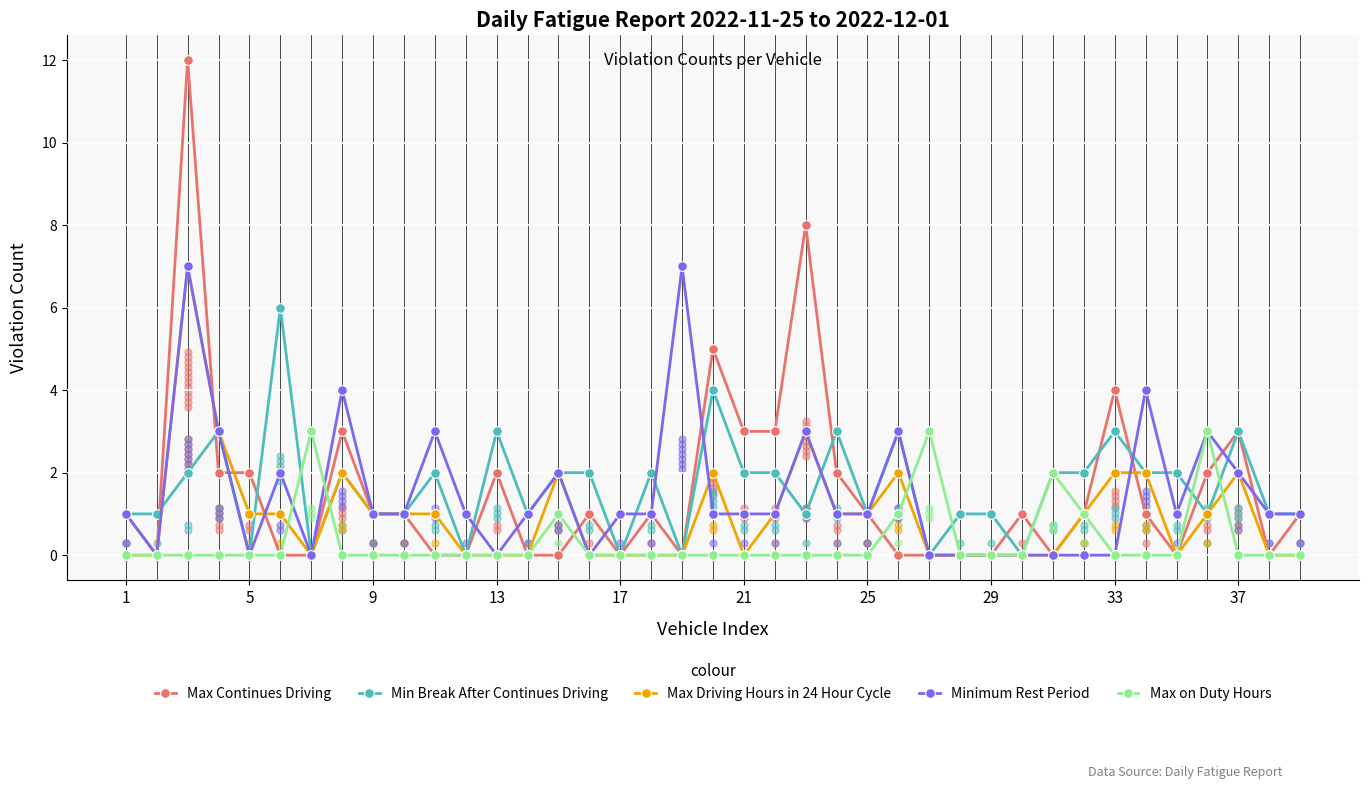

What are all the series names shown in the legend?

Max Continues Driving, Min Break After Continues Driving, Max Driving Hours in 24 Hour Cycle, Minimum Rest Period, Max on Duty Hours